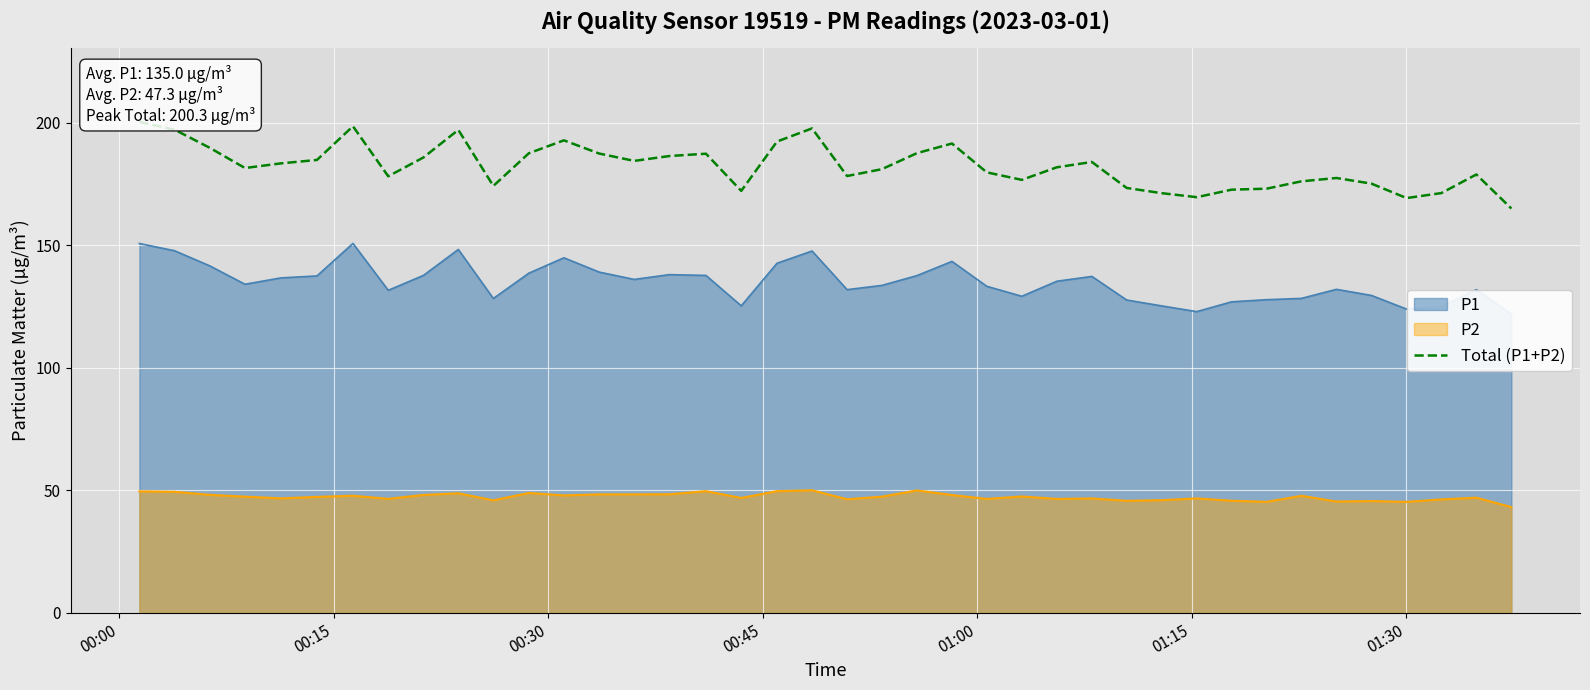

What is the difference between the maximum and minimum values?

35.3